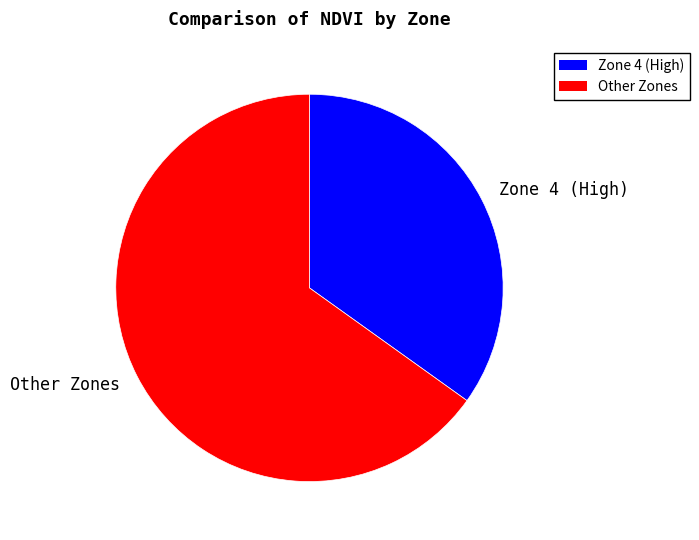

What is the smallest slice in the pie chart?

Zone 4 (High)